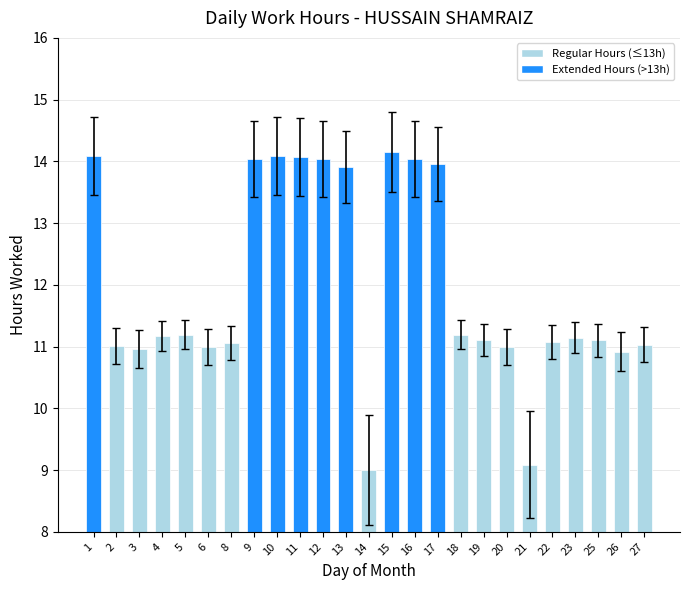

True or false: the data shows 14.2 at 15.

True